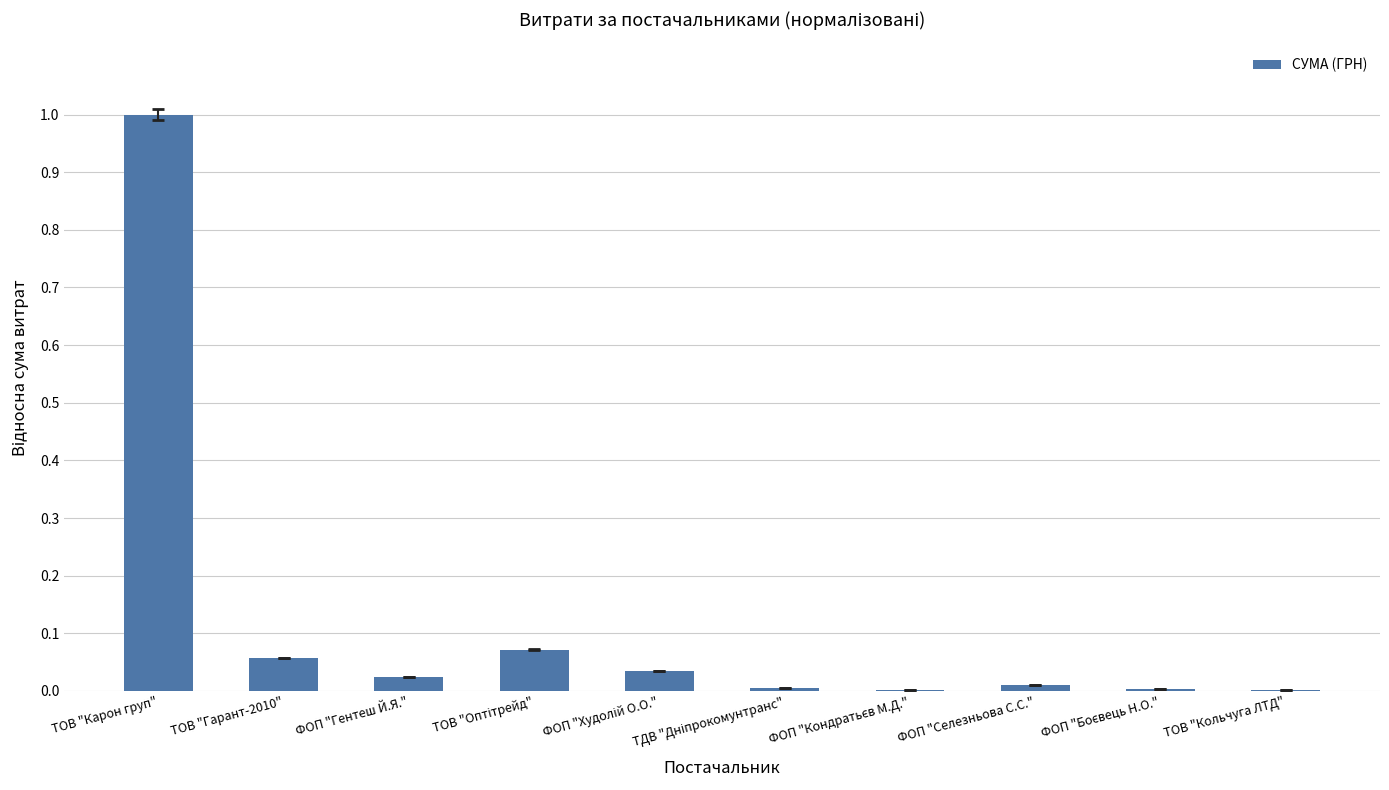

The chart shows a value of 0.0 at ФОП "Селезньова С.С.". True or false?

True